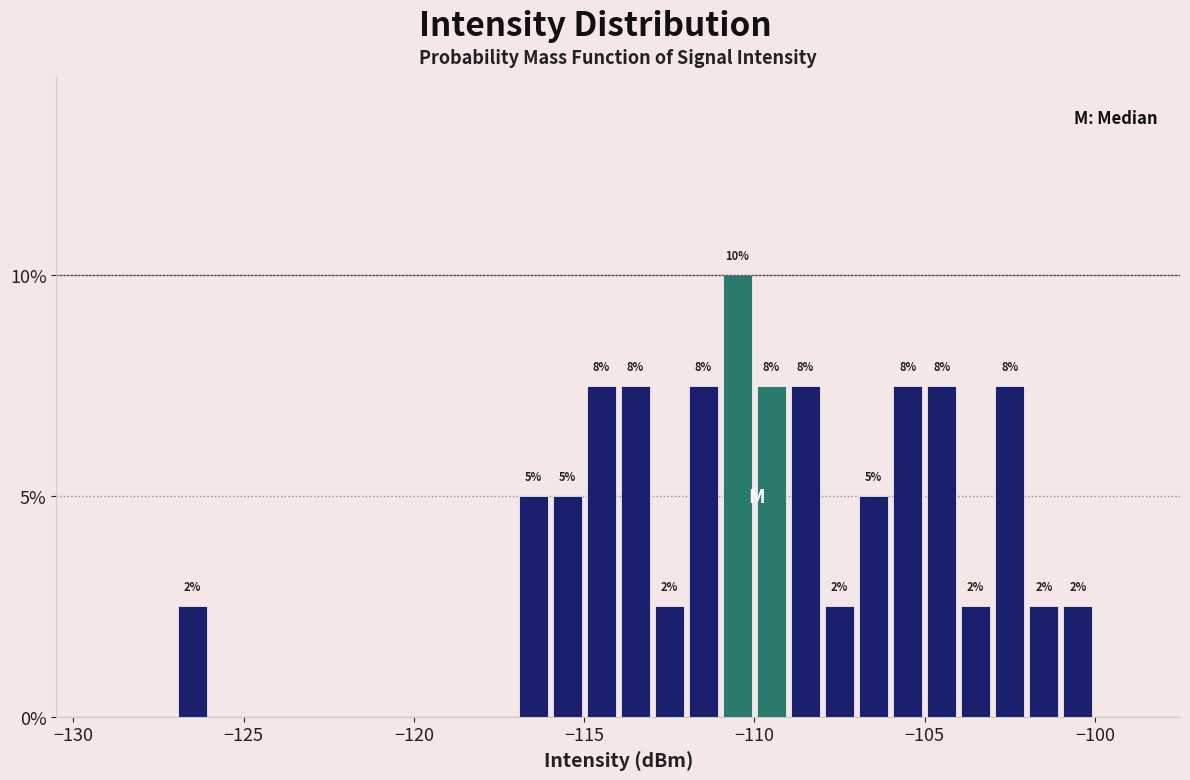

Around what value on the x-axis is the tallest bar? Give the approximate position of its centre, as read against the axis.

-110.5